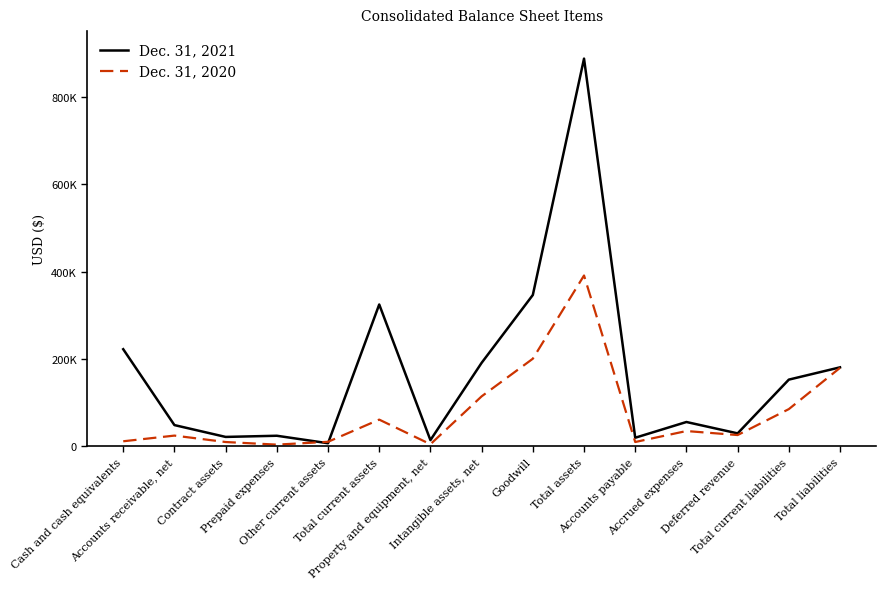

List the series in order of their overall mean, lowest first.

Dec. 31, 2020, Dec. 31, 2021